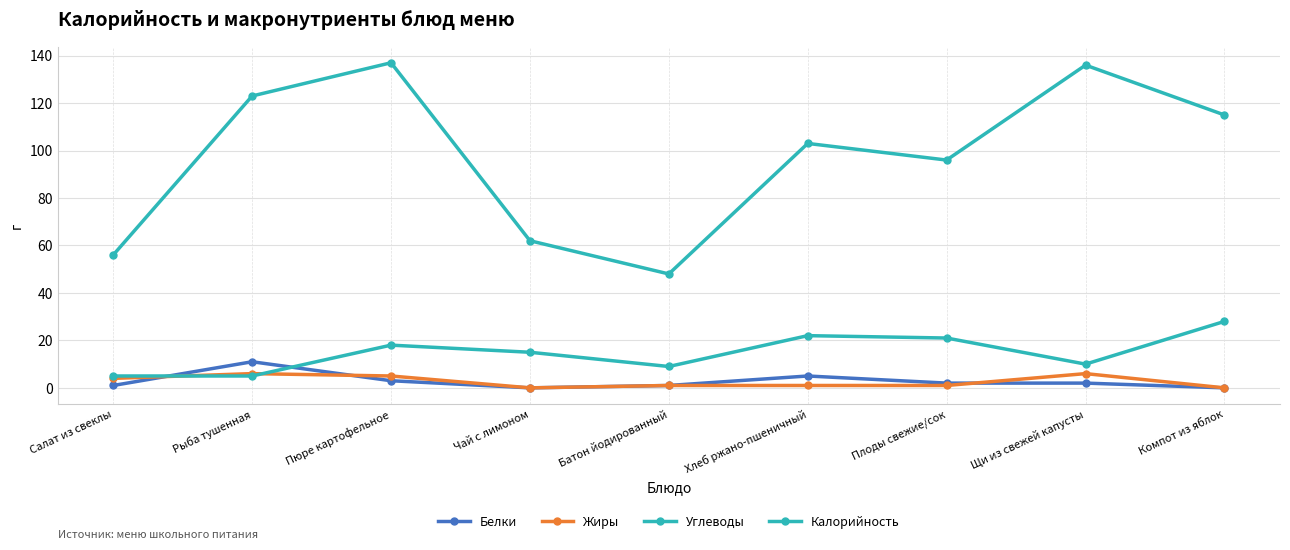

Count the number of categories in the chart.

9